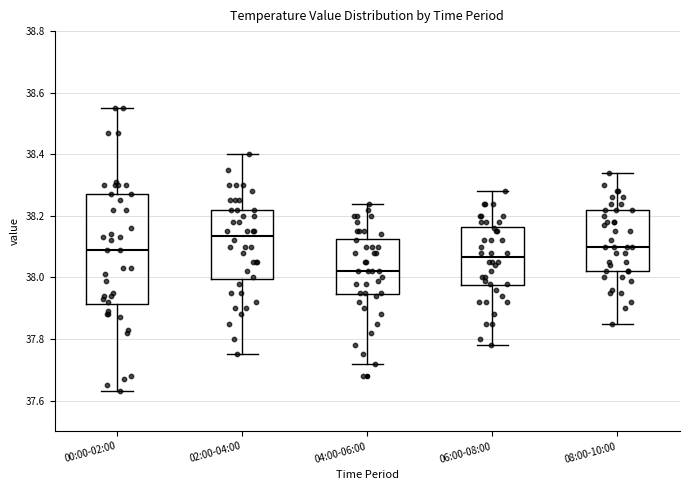

Which box has the lowest median line?

04:00-06:00